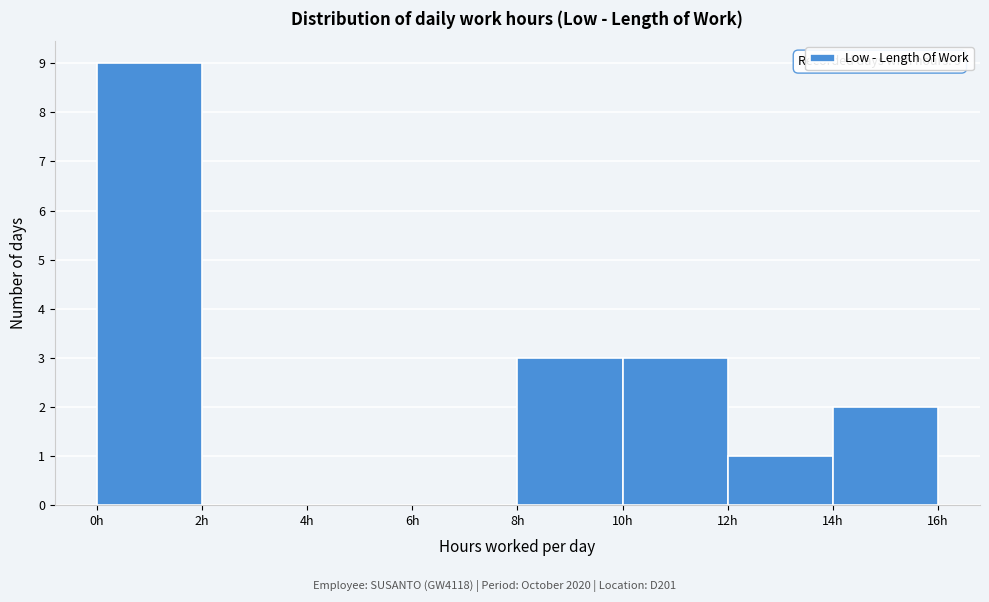

Which range on the x-axis has the tallest bar?

0 to 2